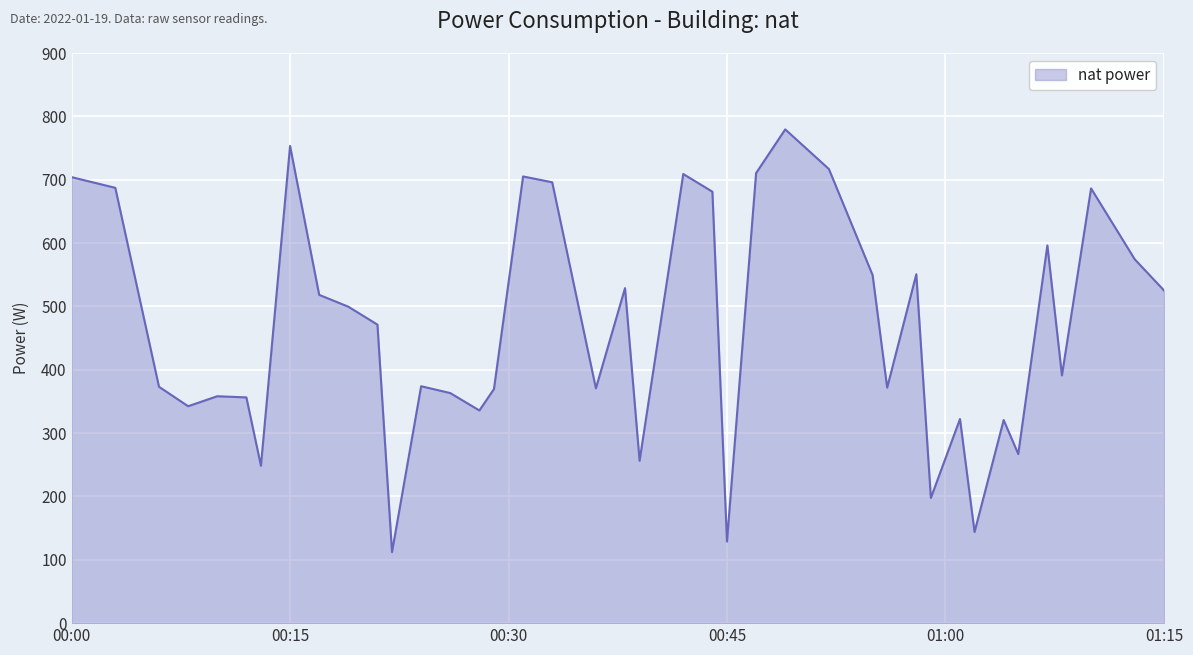

What is the minimum value shown in the chart?

112.1